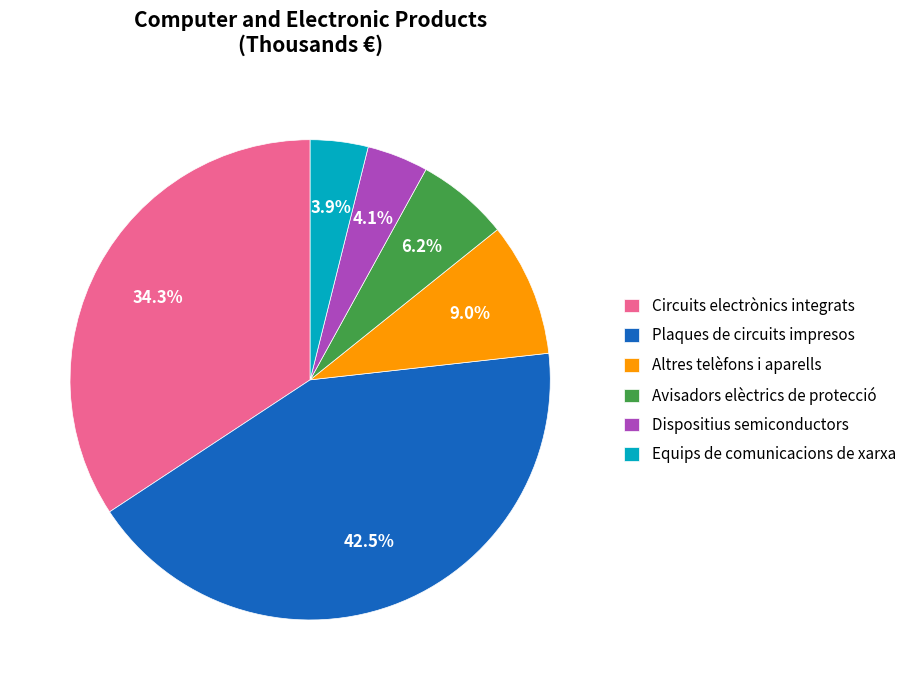

Combined, what portion of the pie is Dispositius semiconductors and Plaques de circuits impresos?

46.6%